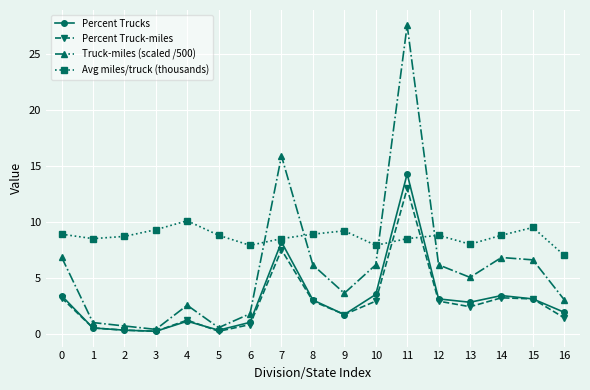

What is the minimum value shown in the chart?

0.2